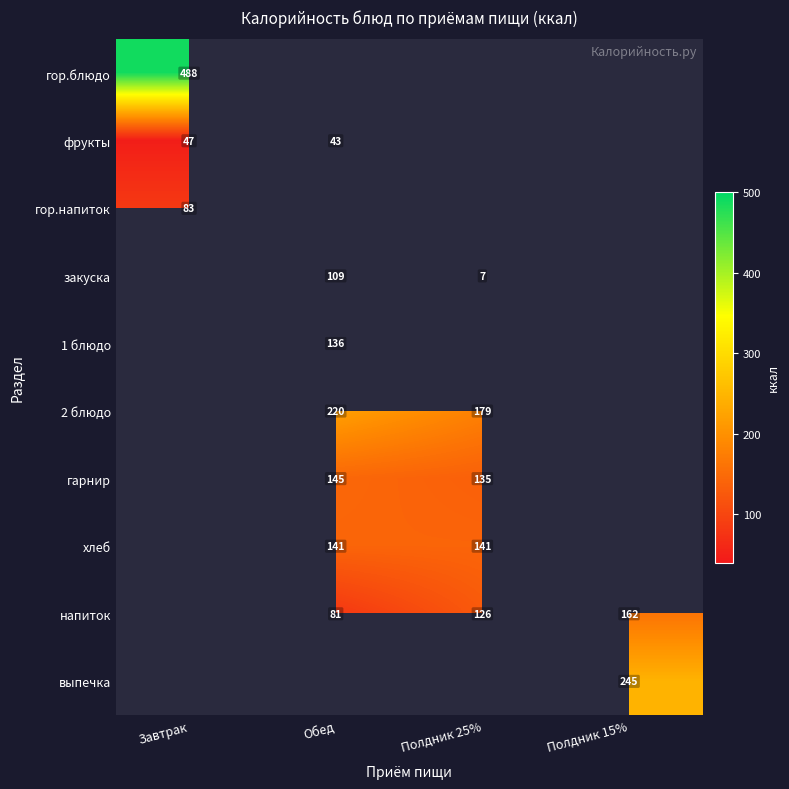

Which label corresponds to the largest value in the chart?

Завтрак